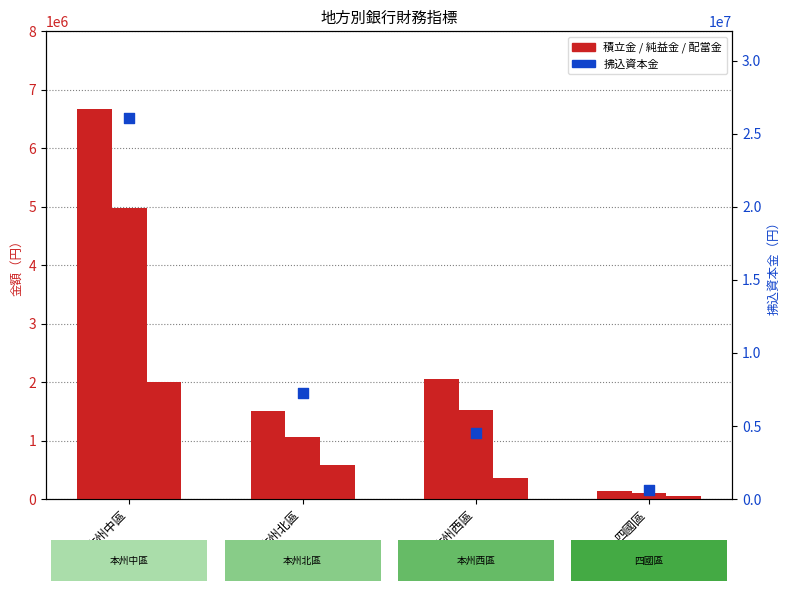

At how many categories does at least one series exceed 10912734?

1